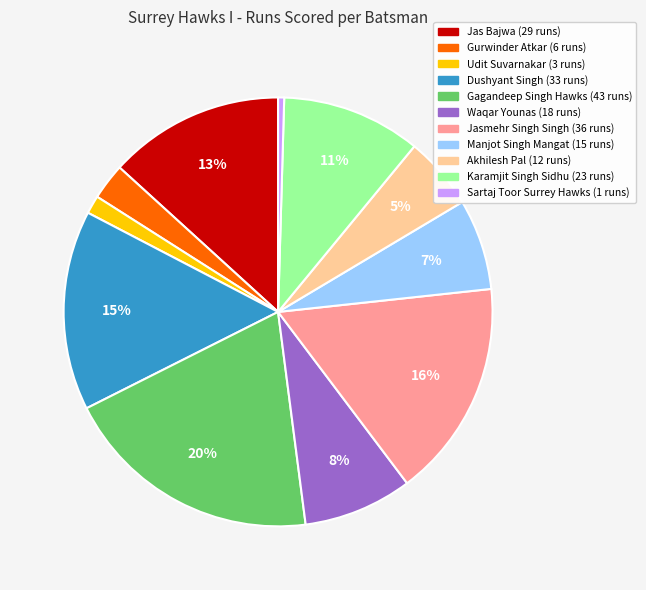

Is there any slice that represents more than half of the pie?

No